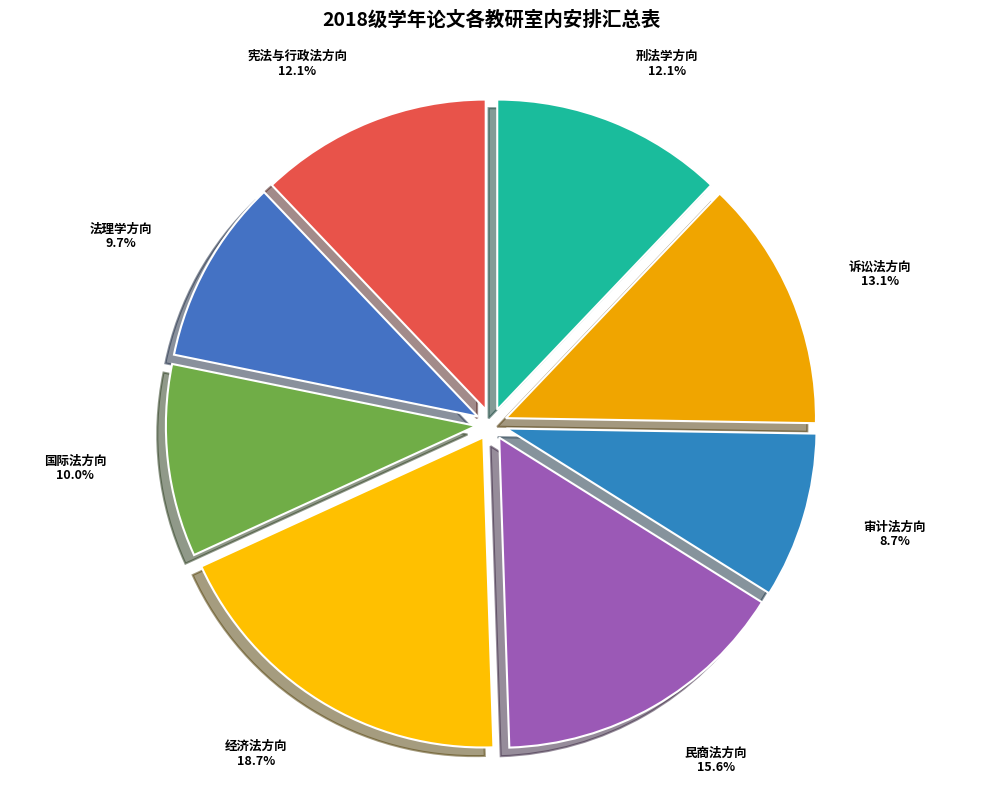

What is the largest slice in the pie chart?

经济法方向